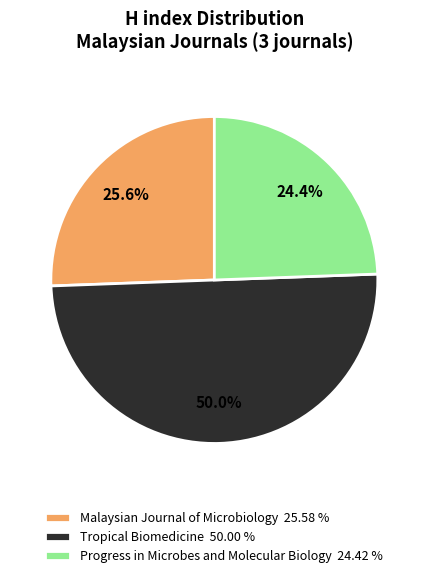

How many slices are in this pie chart?

3